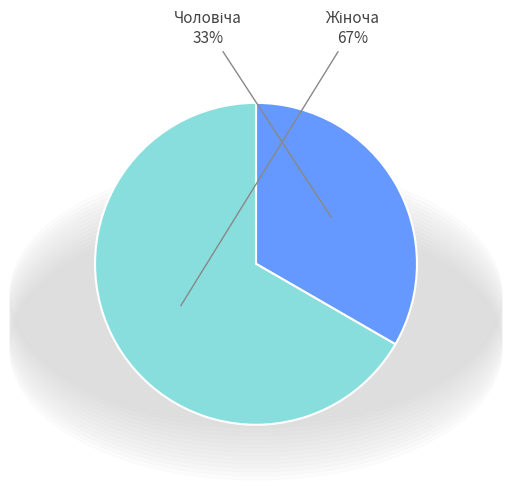

To the nearest percent, what is the average slice percentage?

50%